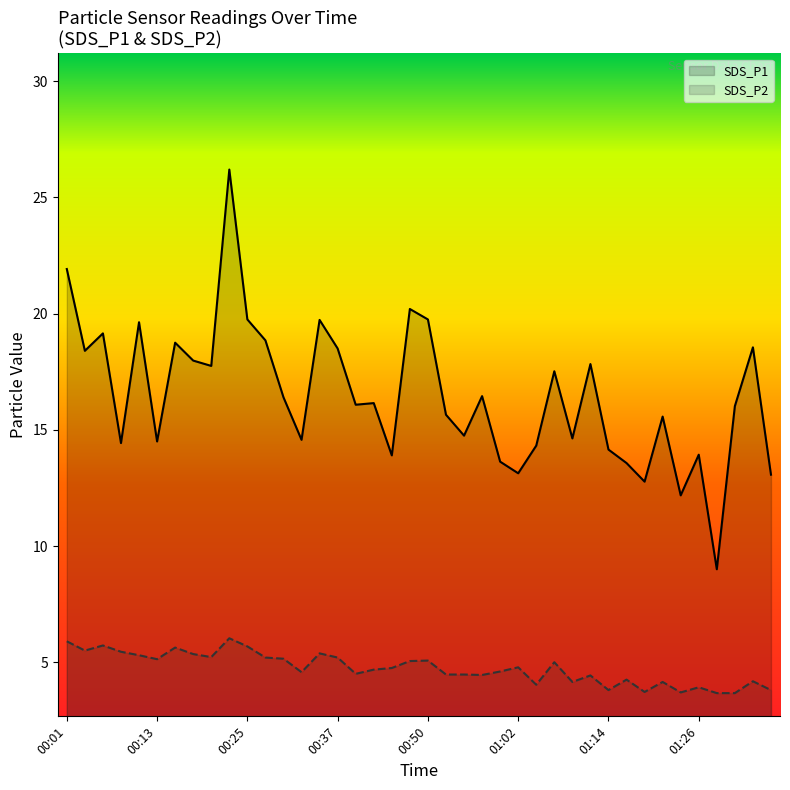

What is the sum of all SDS_P1 values?

659.3